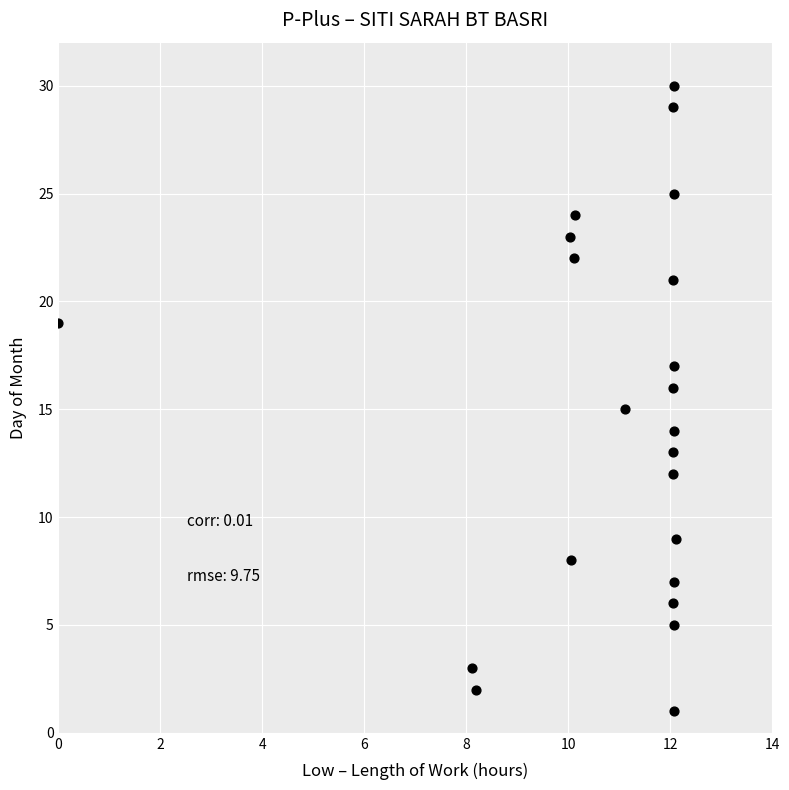

What is the range of Y values (max minus min)?

29